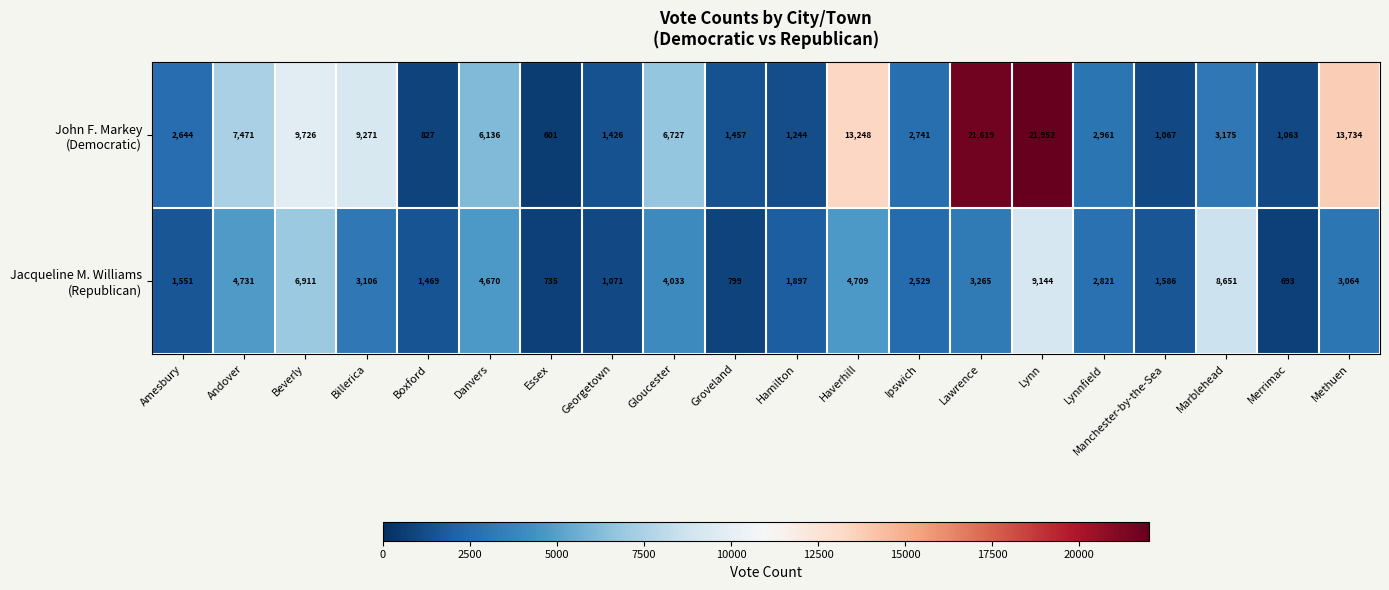

What is the total value across all series at Methuen?

16798